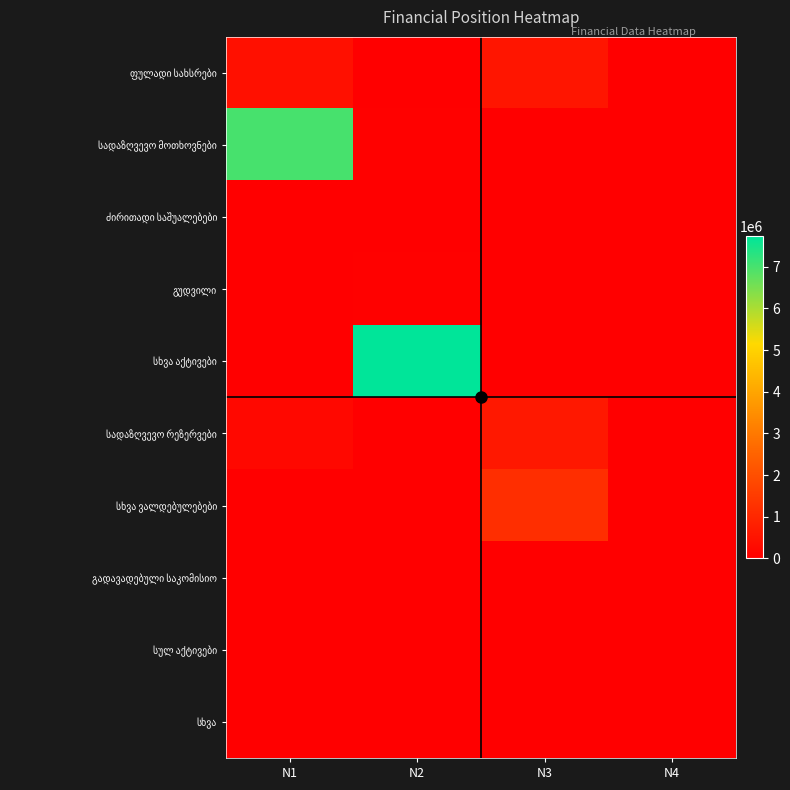

What is the difference between the highest and lowest values at N2?

7728105.9